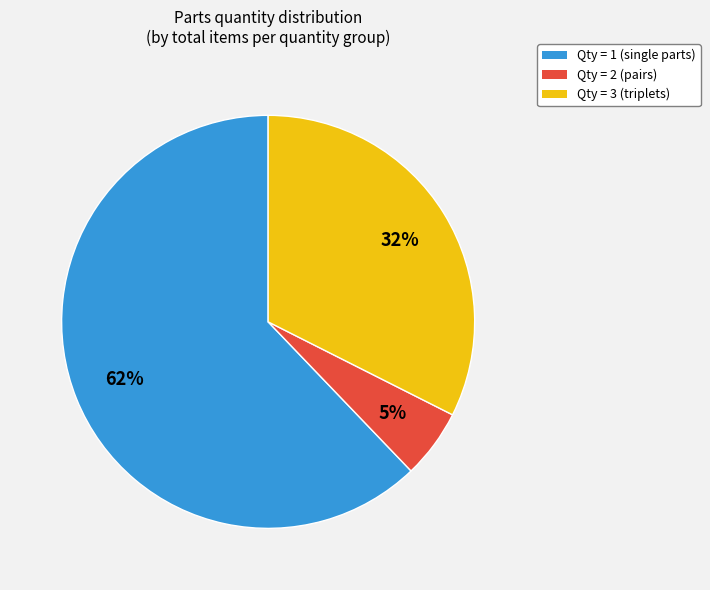

Is there any slice that represents more than half of the pie?

Yes